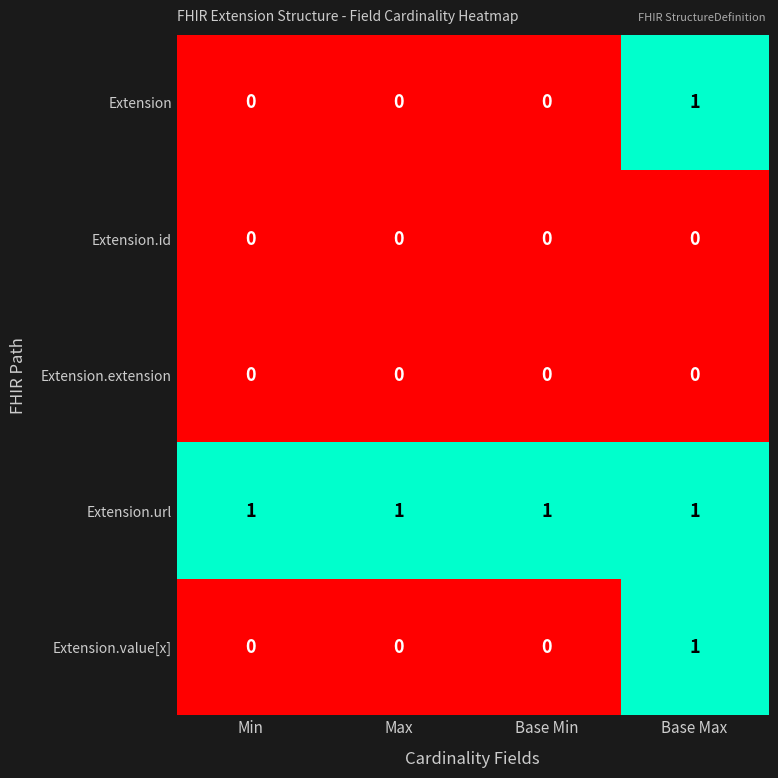

At how many categories does at least one series exceed 0?

4